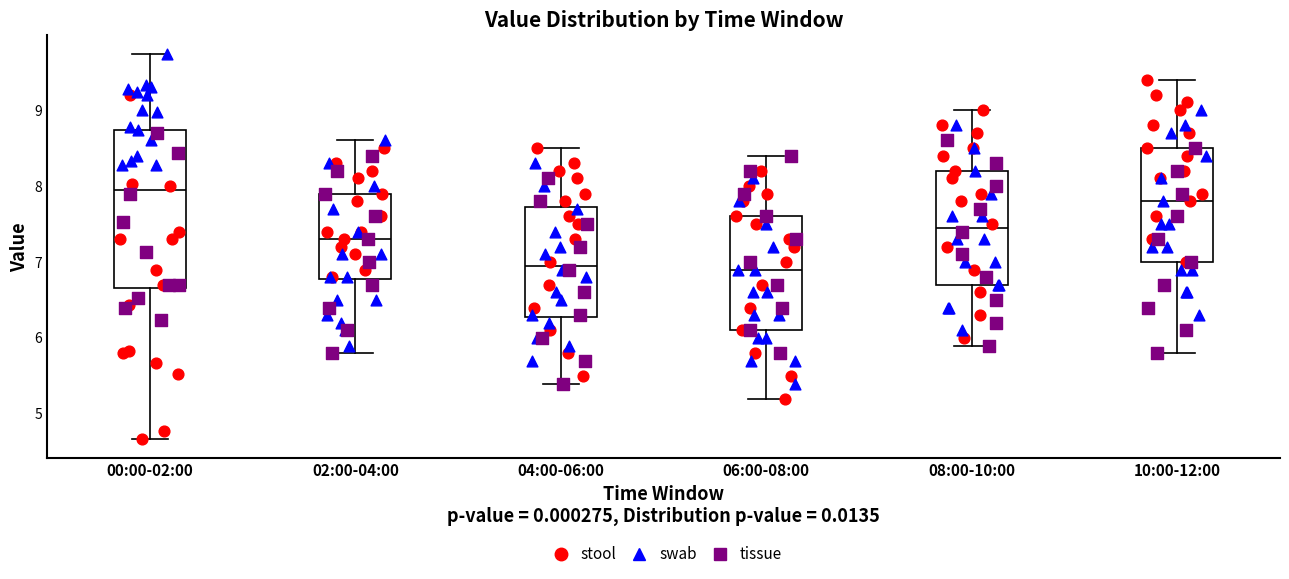

Which box has the highest median line?

00:00-02:00